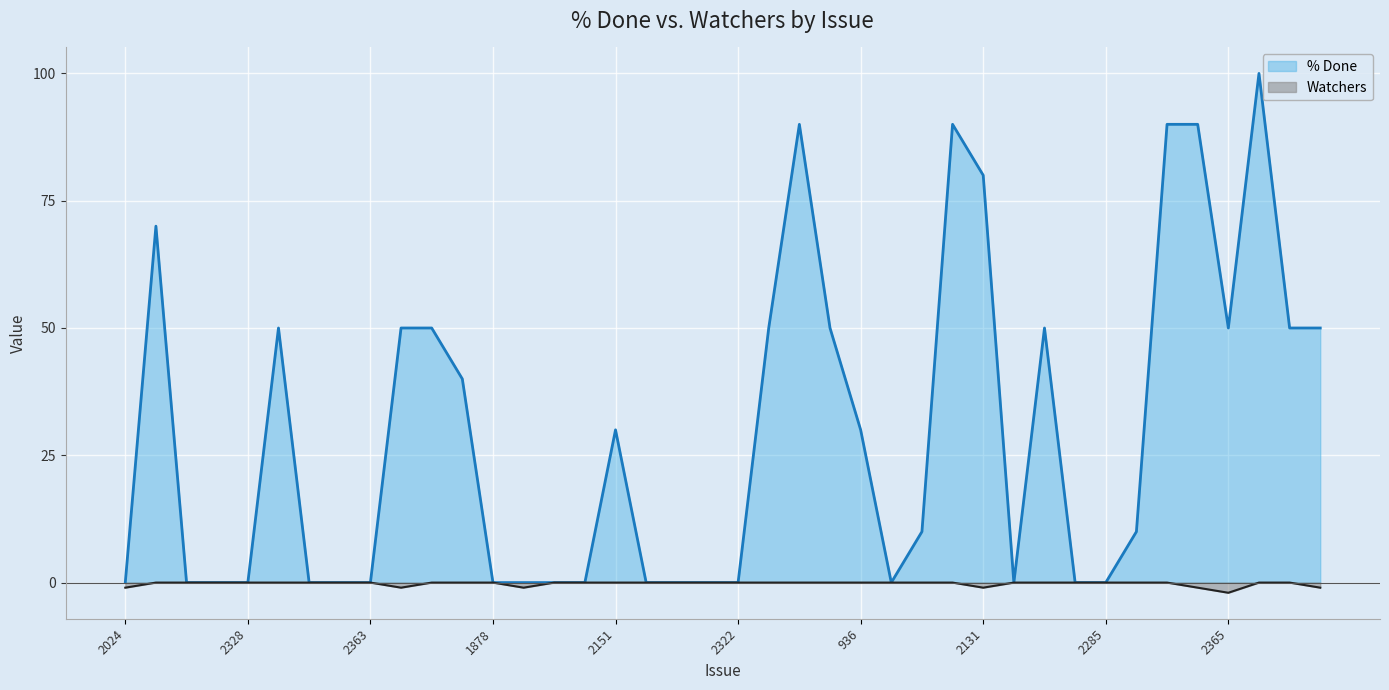

In Watchers, how many points are lower than both neighbors (excluding endpoints)?

4